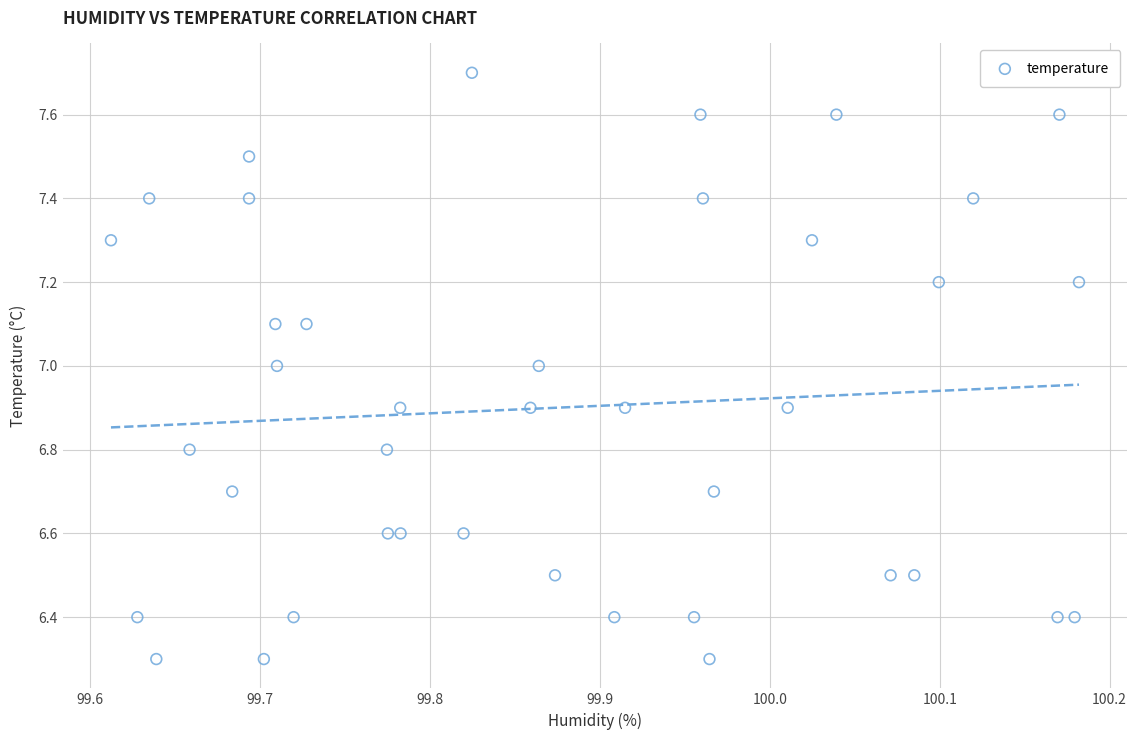

What is the range of X values (max minus min)?

0.6